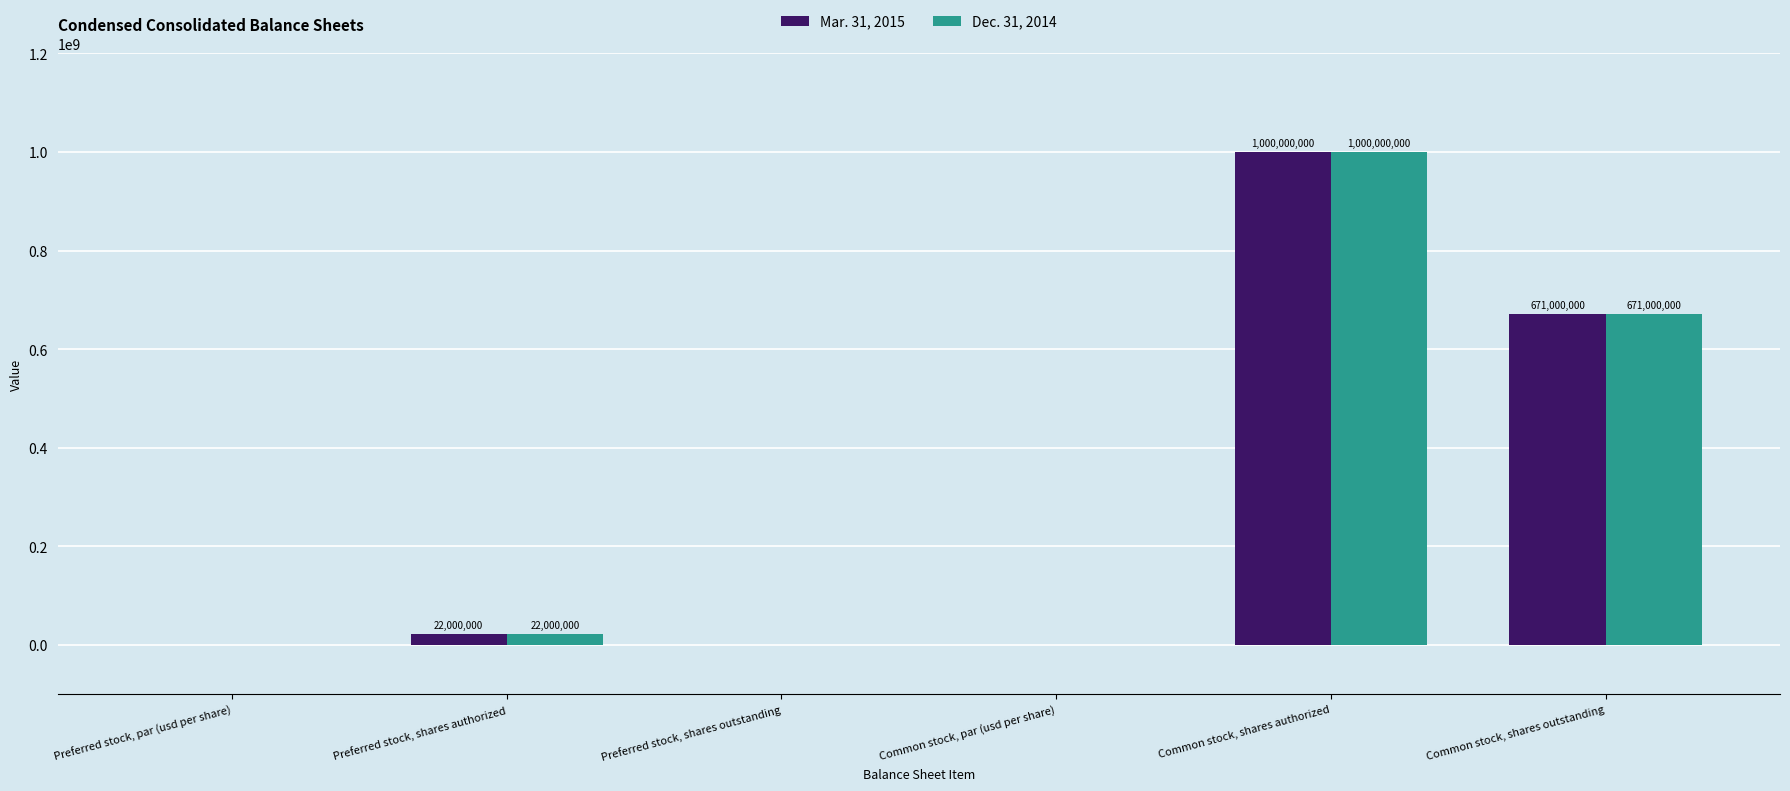

The value of Mar. 31, 2015 at Common stock, shares authorized is 1000000000.0. True or false?

True